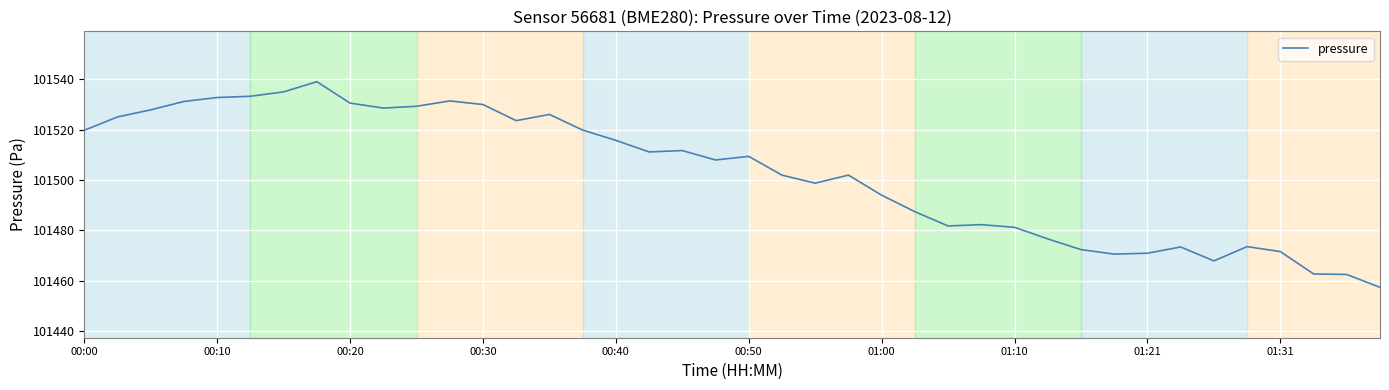

What is the difference between the maximum and minimum values?

81.7